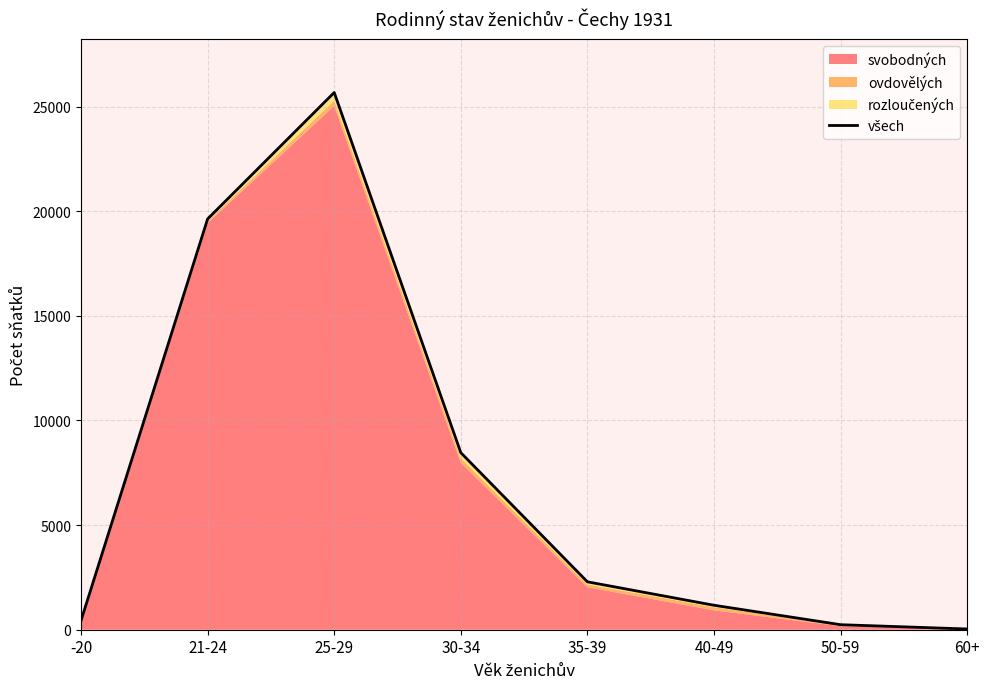

What is the difference between the maximum and minimum values?

25637